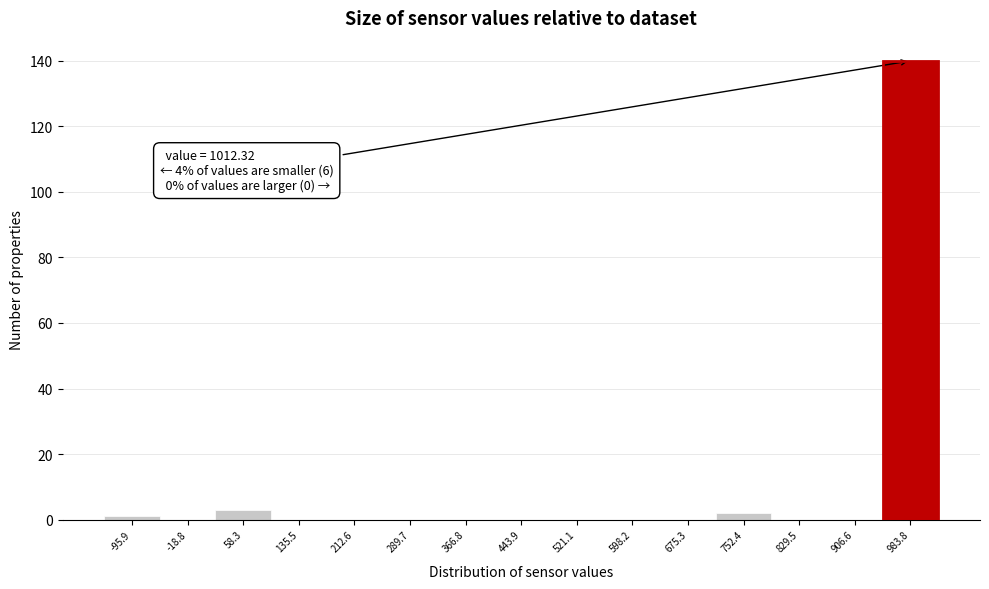

Over which range of the x-axis is the bar tallest?

950 to 1020